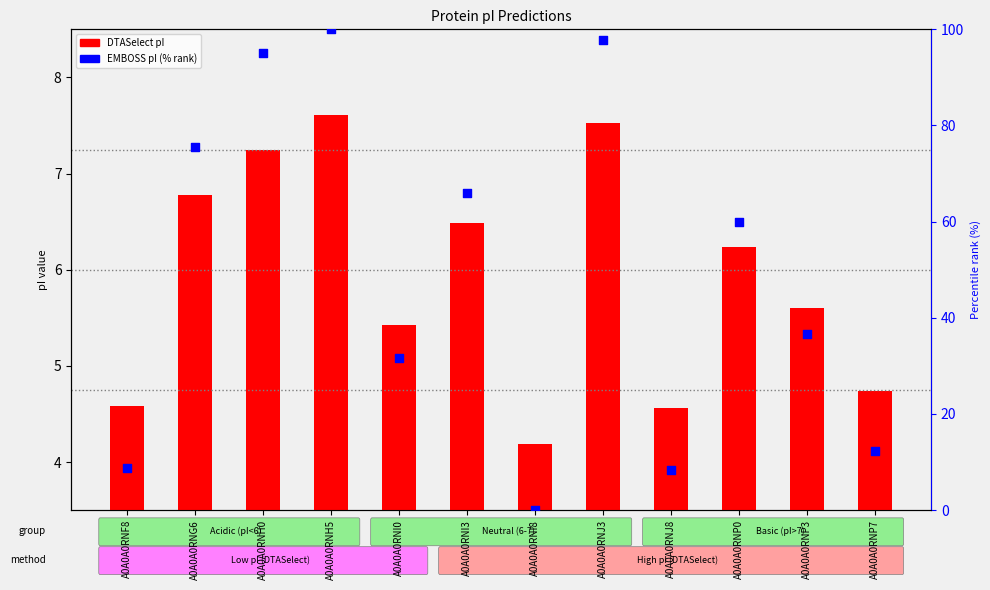

Which series contains the highest Y value?

EMBOSS (normalized)